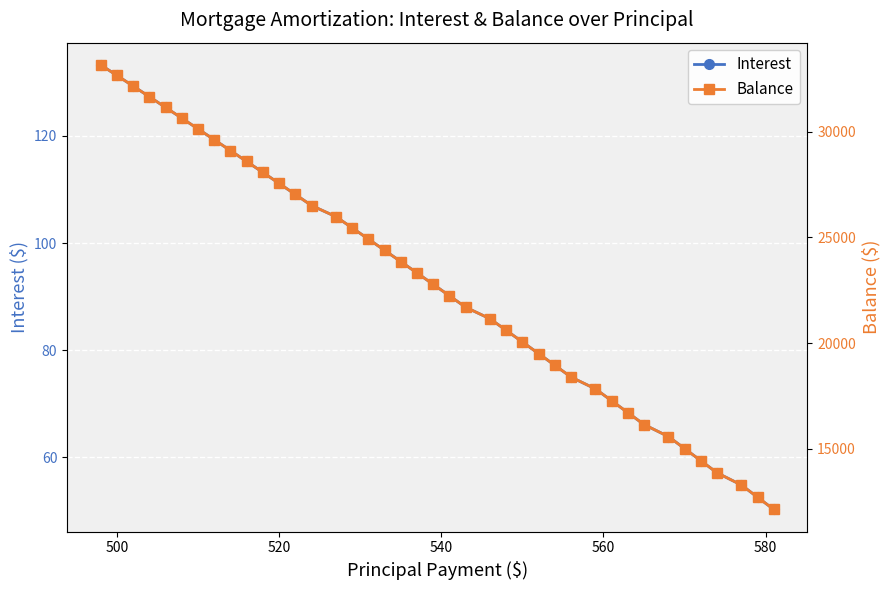

Which series has the largest range (max minus min)?

Balance